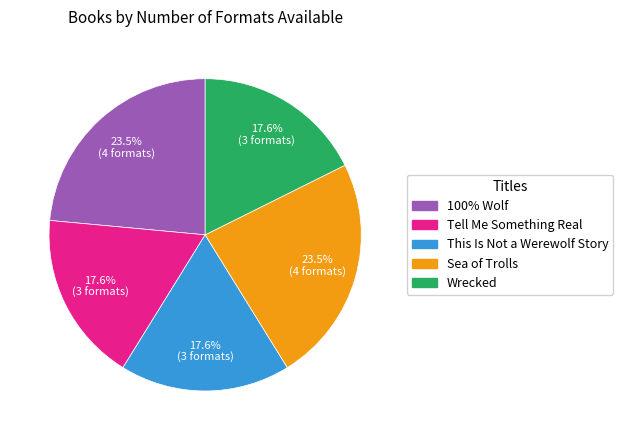

What percentage do Sea of Trolls and 100% Wolf together represent?

47.1%